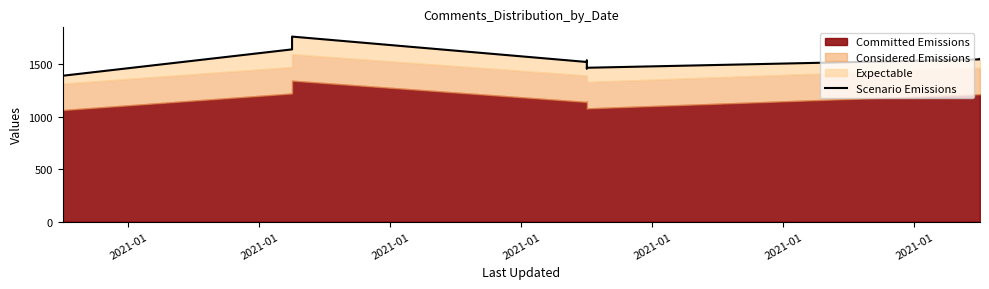

What is the maximum value shown in the chart?

1763